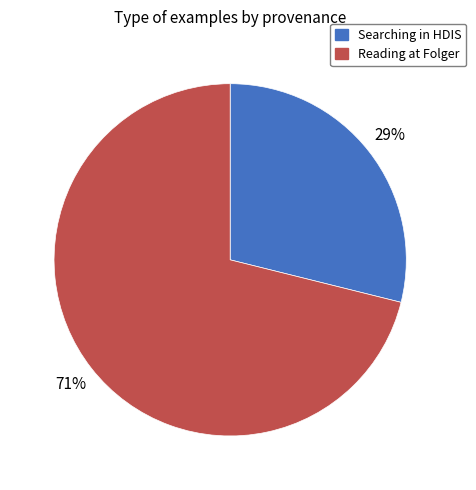

To the nearest percent, what is the average slice percentage?

50%